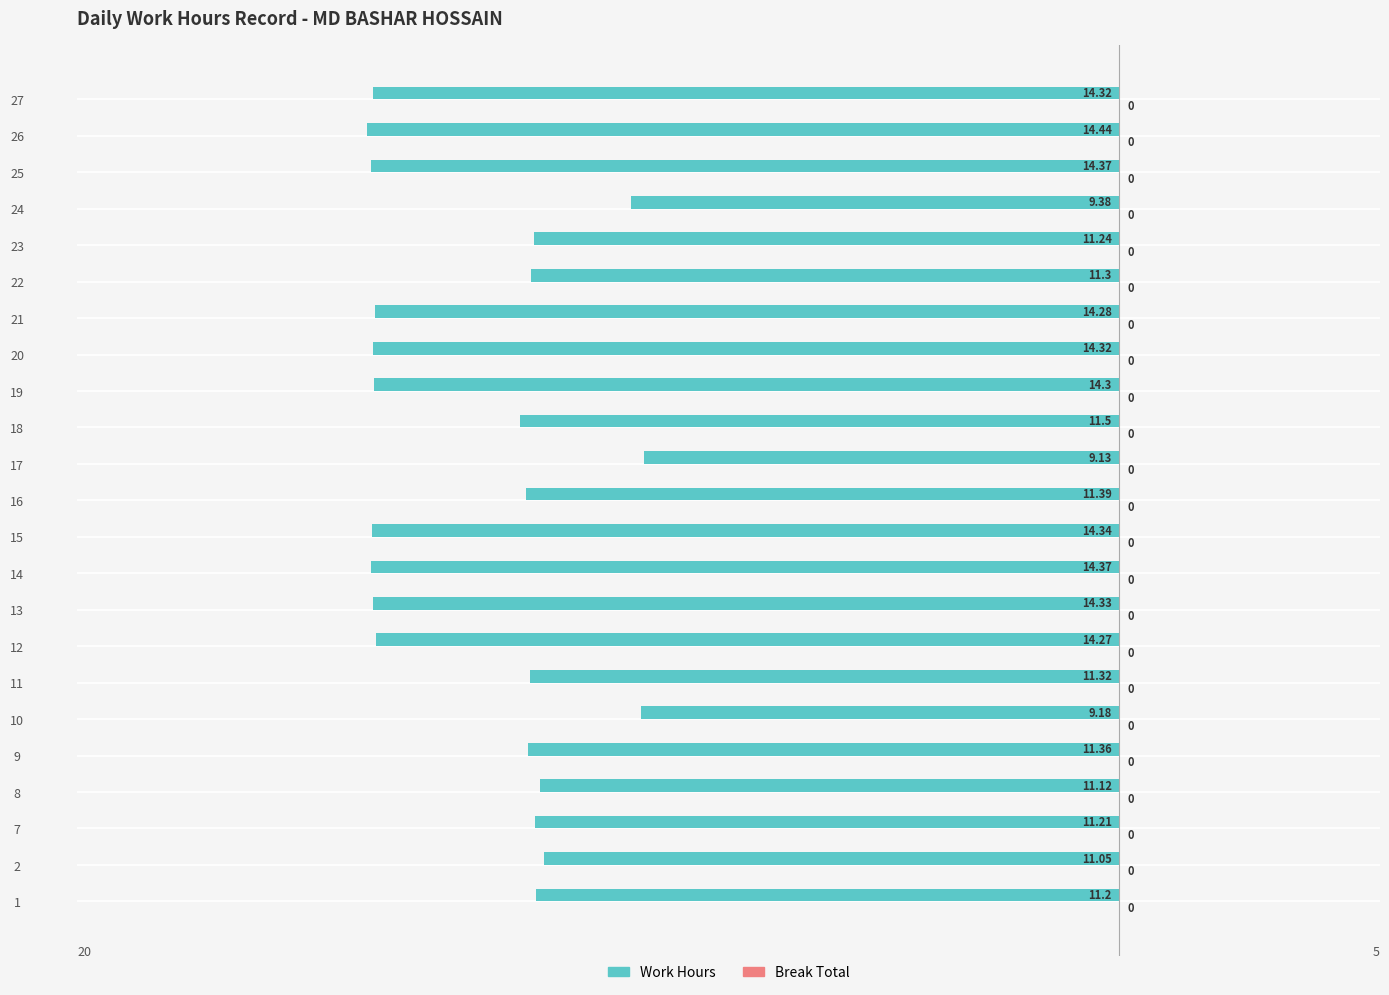

How many bars are there in total?

23